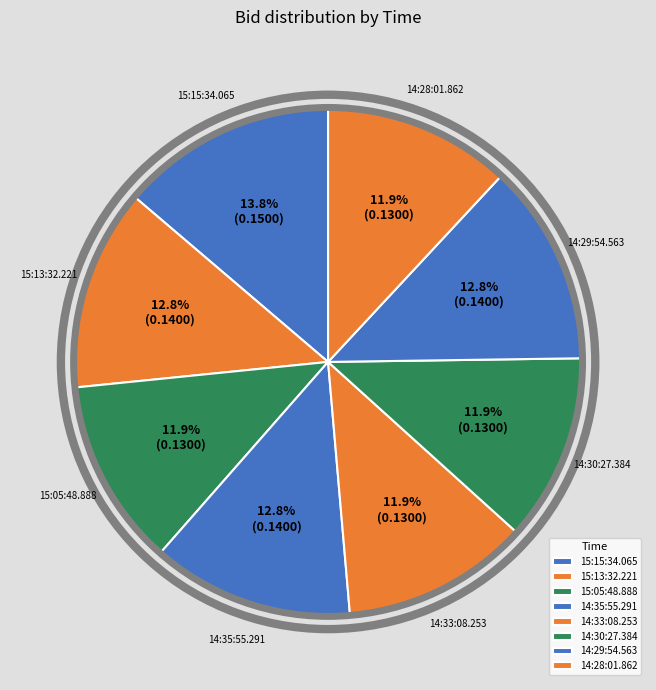

Which category has the biggest portion of the pie?

15:15:34.065